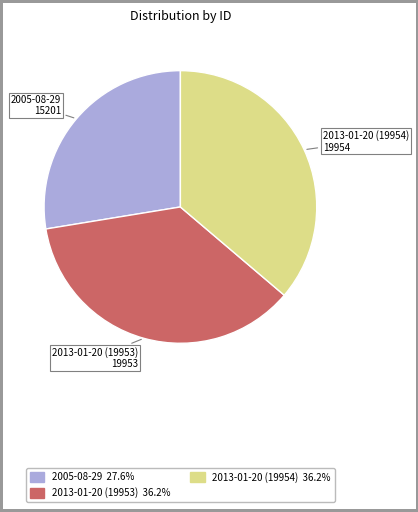

What is the smallest slice in the pie chart?

2005-08-29